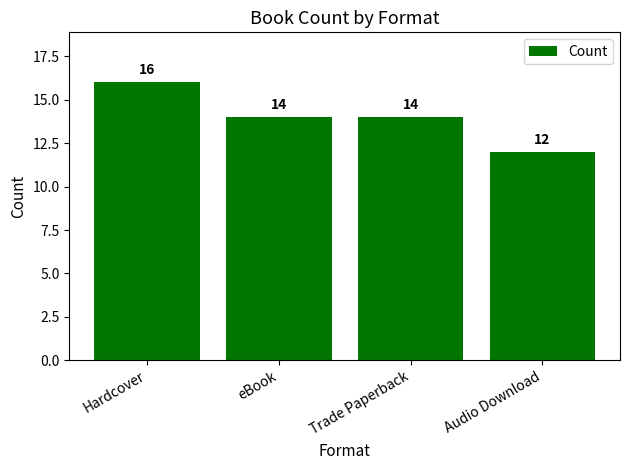

The chart shows a value of 12 at Audio Download. True or false?

True